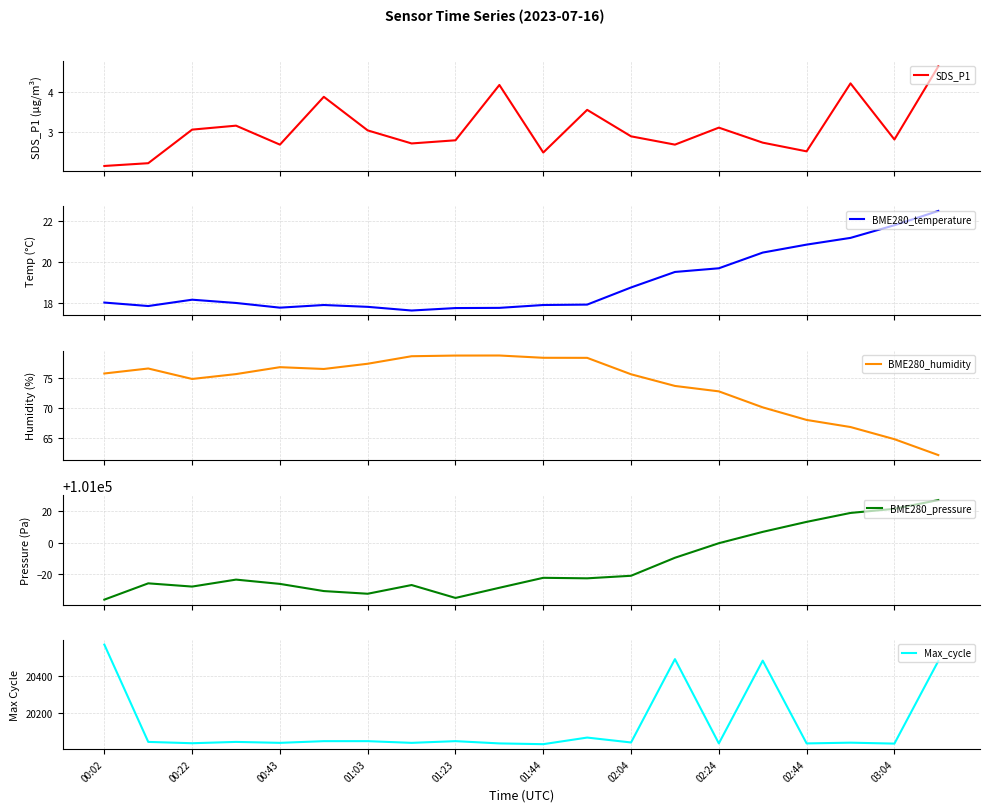

How many lines are shown in the chart?

5